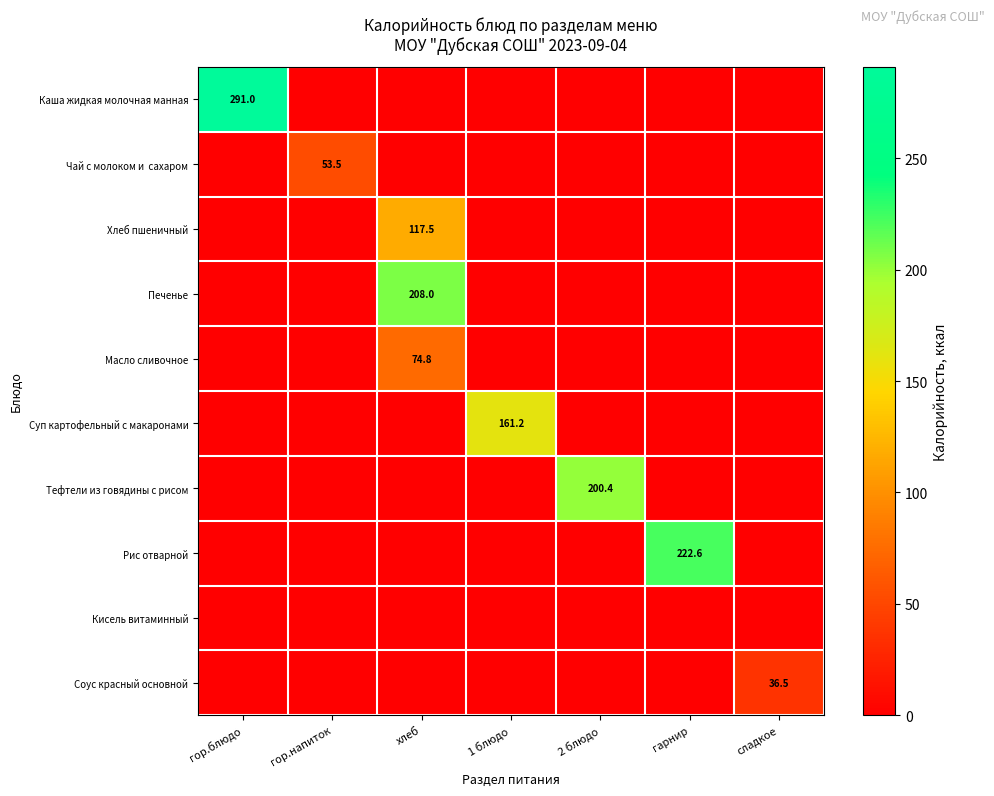

Which label corresponds to the smallest value in the chart?

гор.напиток